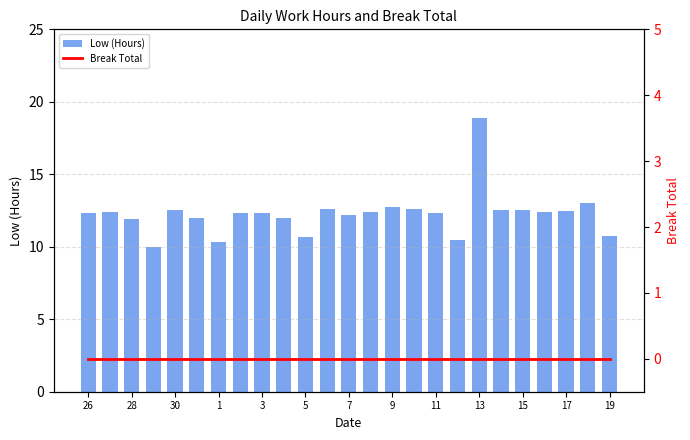

Are the bars grouped side by side (vs. stacked)?

Yes